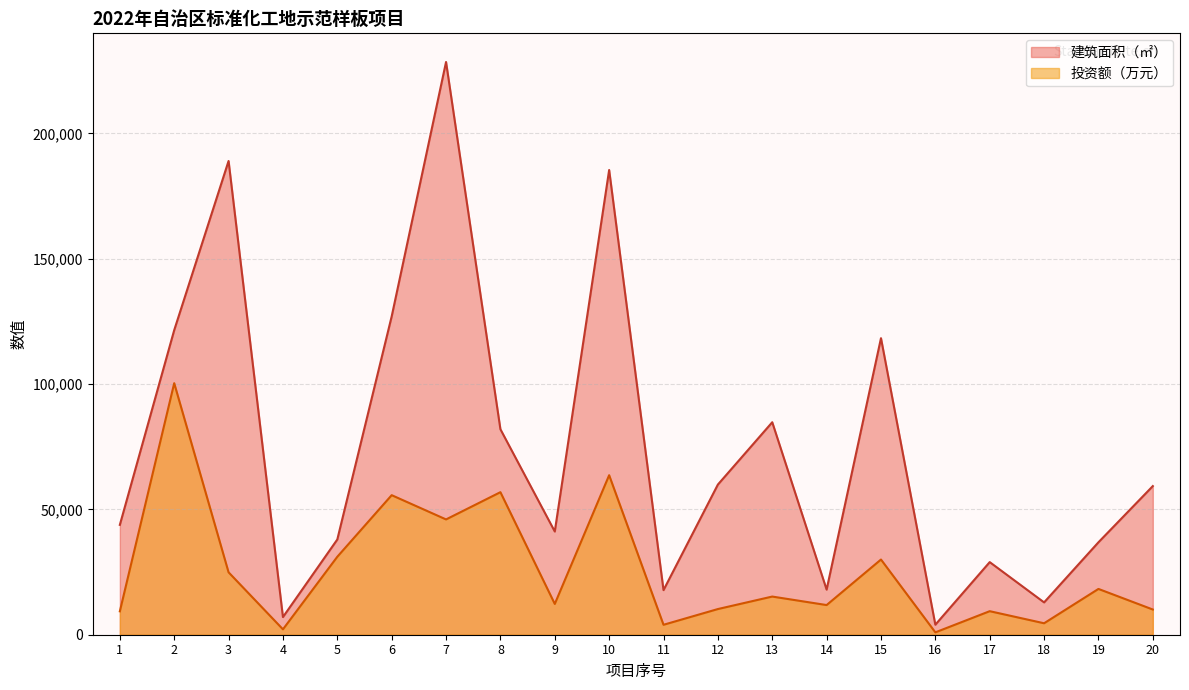

The 建筑面积（㎡） series shows 95602.1 at 12. True or false?

False